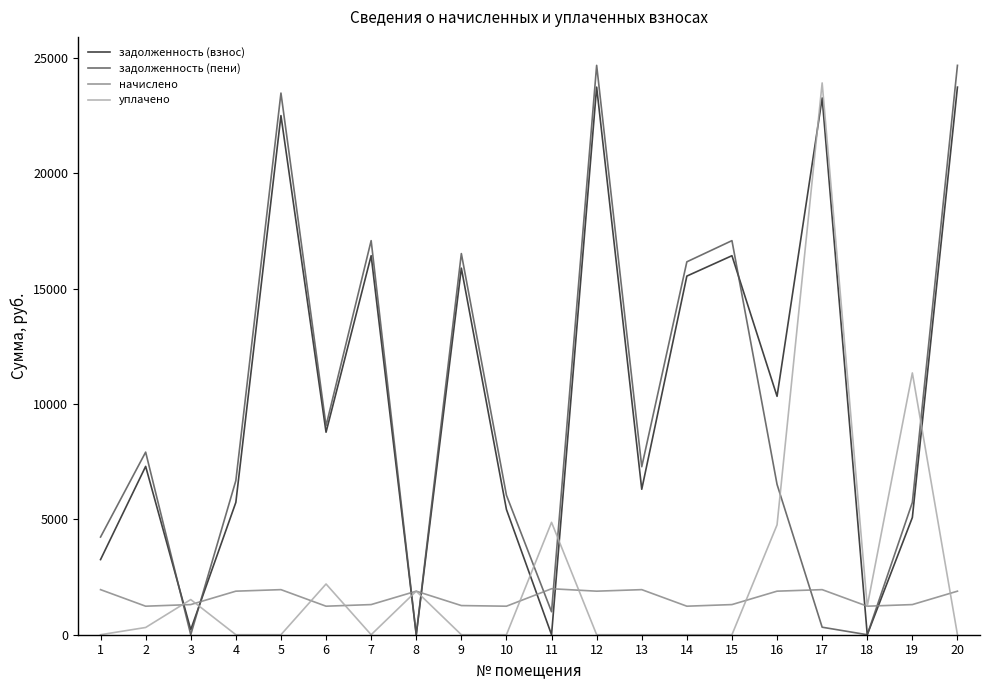

At which category does задолженность (взнос) reach its first local peak?

2